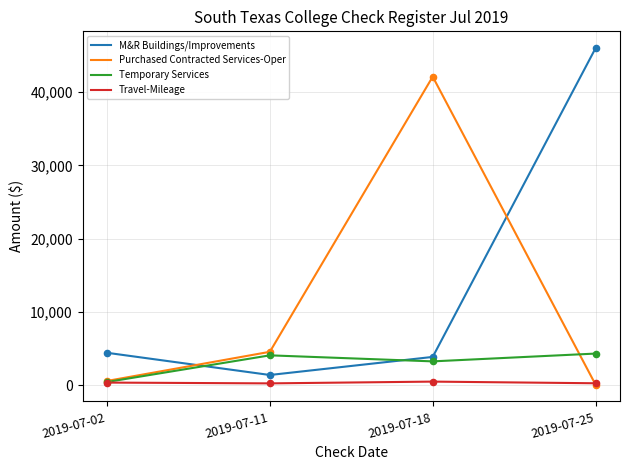

Which series has the largest total across all categories?

M&R Buildings/Improvements